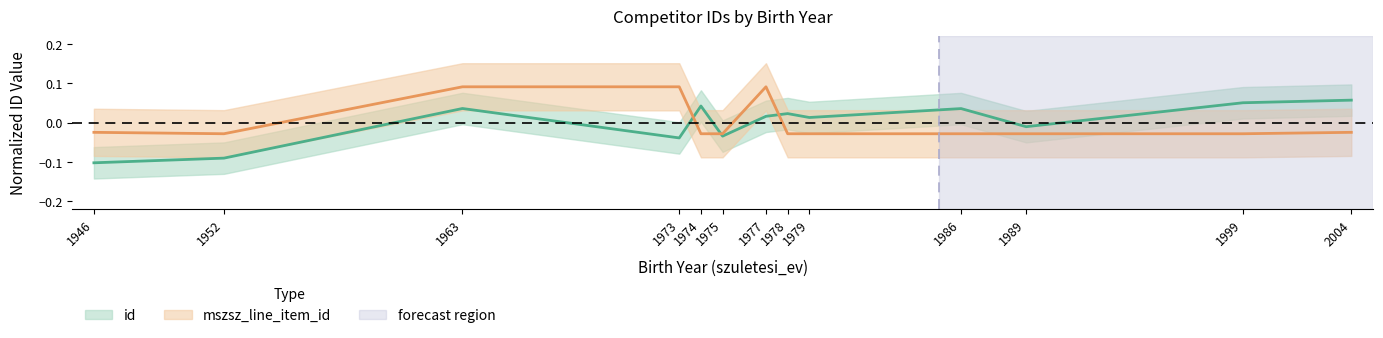

How many values in the mszsz_line_item_id series are below 0?

10